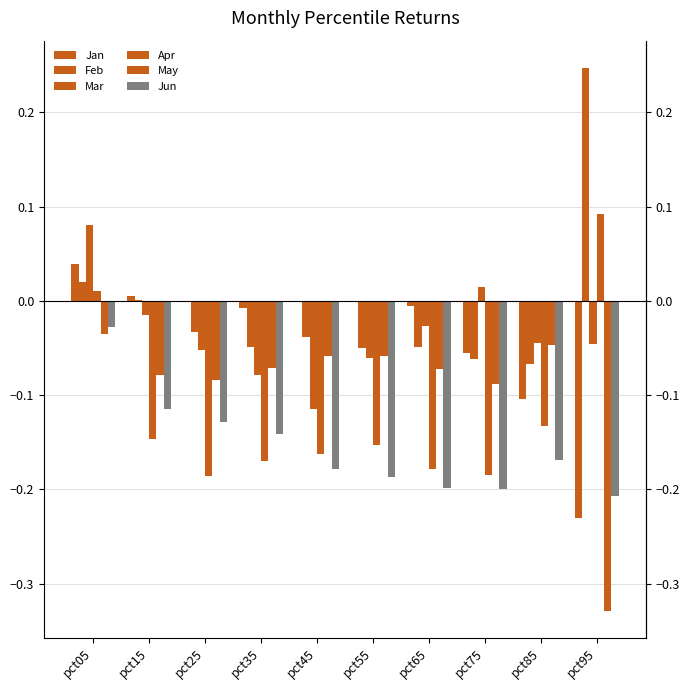

How many bars are there in each group?

6